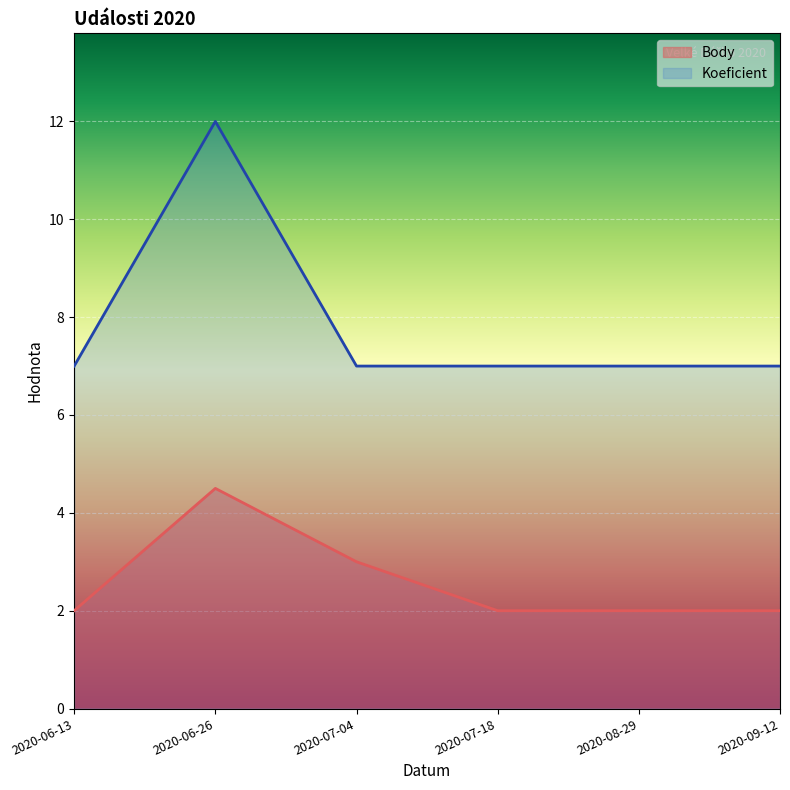

Which label corresponds to the smallest value in the chart?

2020-06-13